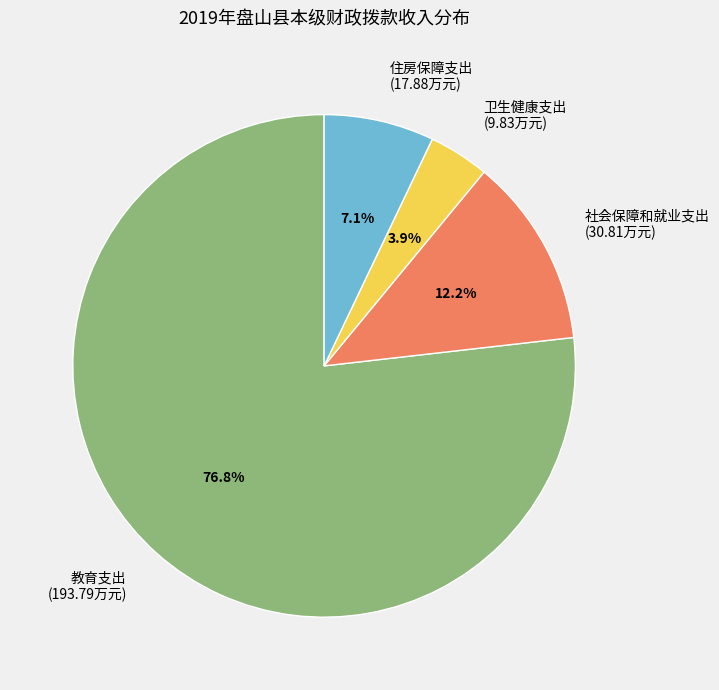

What percentage is the 住房保障支出 slice, to the nearest percent?

7%